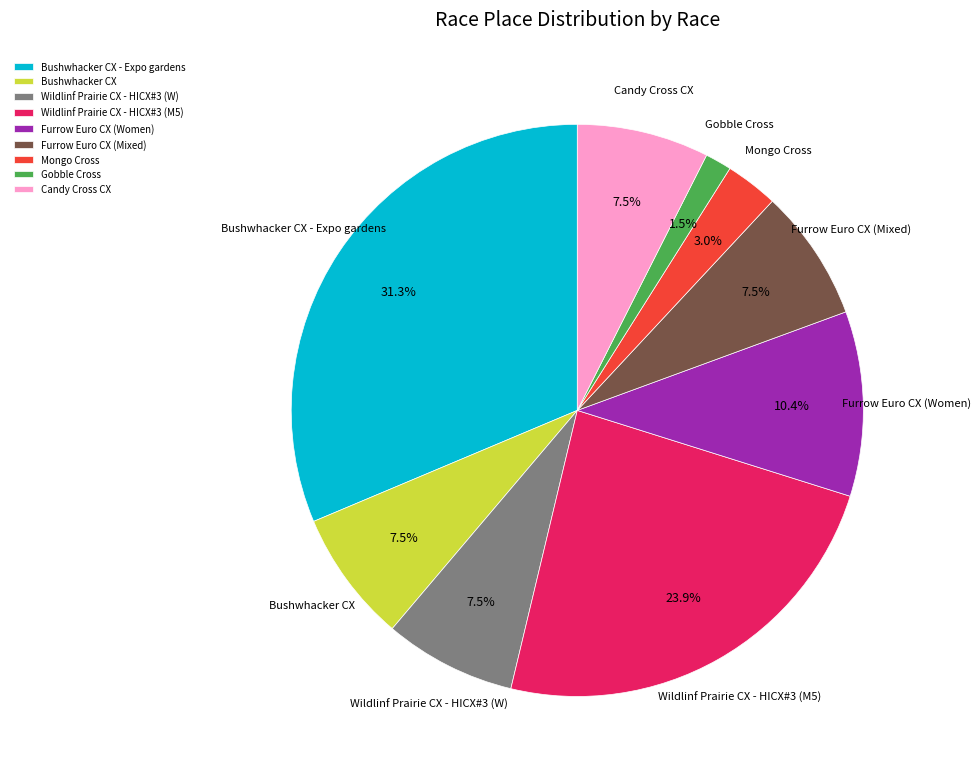

Is there a majority slice in this chart?

No